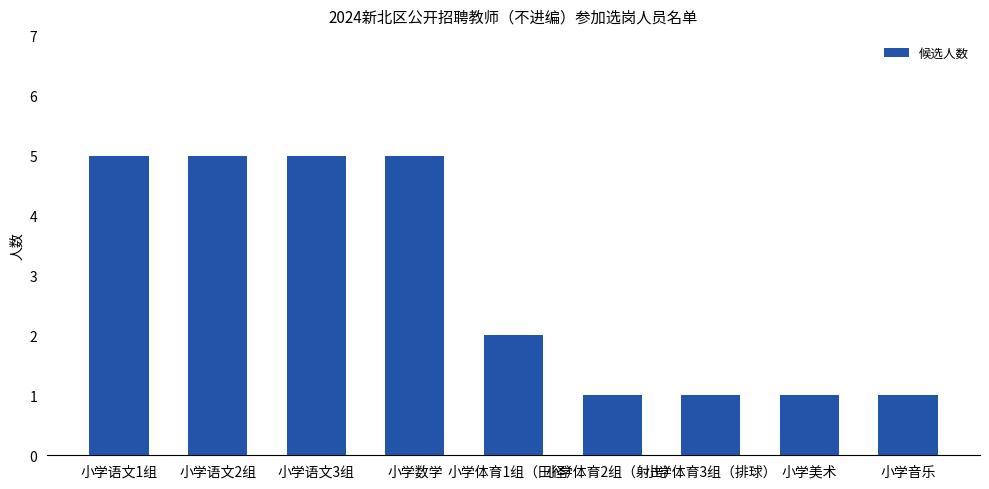

Which has a higher value, 小学语文2组 or 小学体育1组（田径）?

小学语文2组